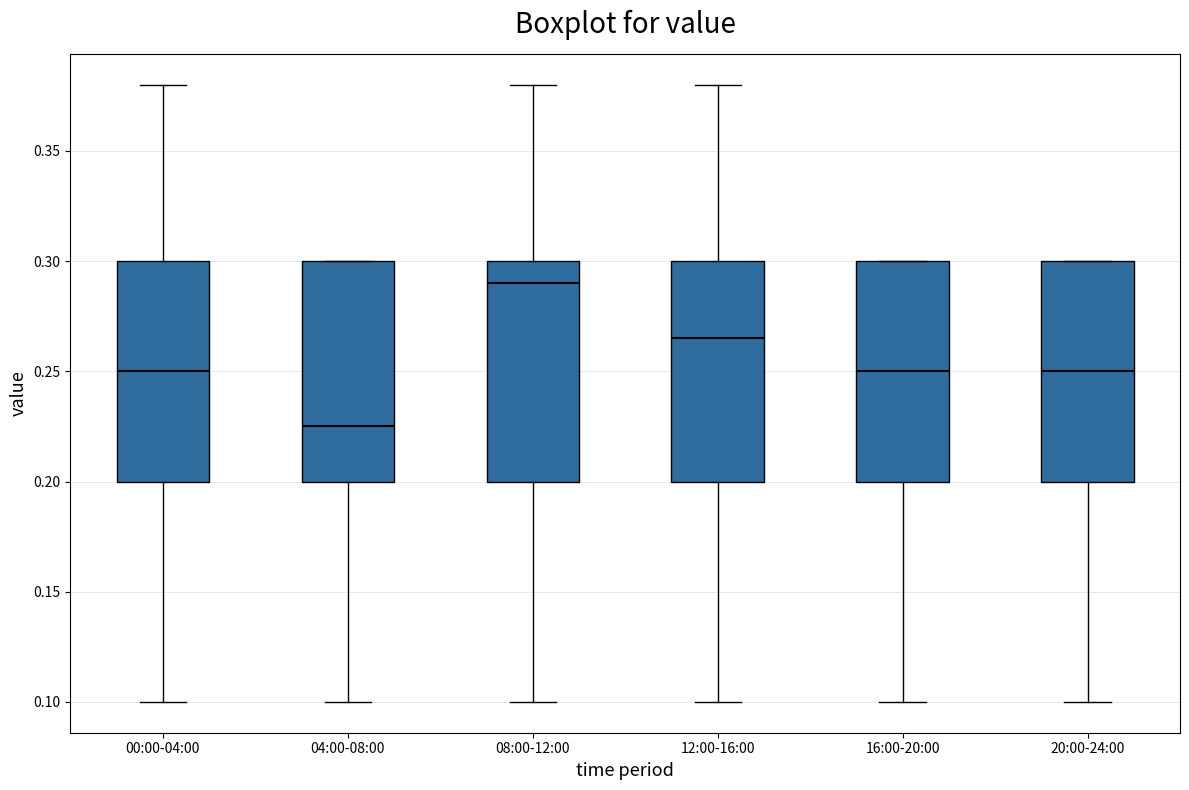

Reading left to right, transcribe this box plot: for each box, give where its median line is, the range the box spans, and where its two whiskers end, as read against the y-axis. The values are not printed on the chart, so give them approximately, as read against the axis.

00:00-04:00: median 0.250, box 0.200 to 0.300, whiskers 0.100 to 0.380
04:00-08:00: median 0.225, box 0.200 to 0.300, whiskers 0.100 to 0.300
08:00-12:00: median 0.290, box 0.200 to 0.300, whiskers 0.100 to 0.380
12:00-16:00: median 0.265, box 0.200 to 0.300, whiskers 0.100 to 0.380
16:00-20:00: median 0.250, box 0.200 to 0.300, whiskers 0.100 to 0.300
20:00-24:00: median 0.250, box 0.200 to 0.300, whiskers 0.100 to 0.300